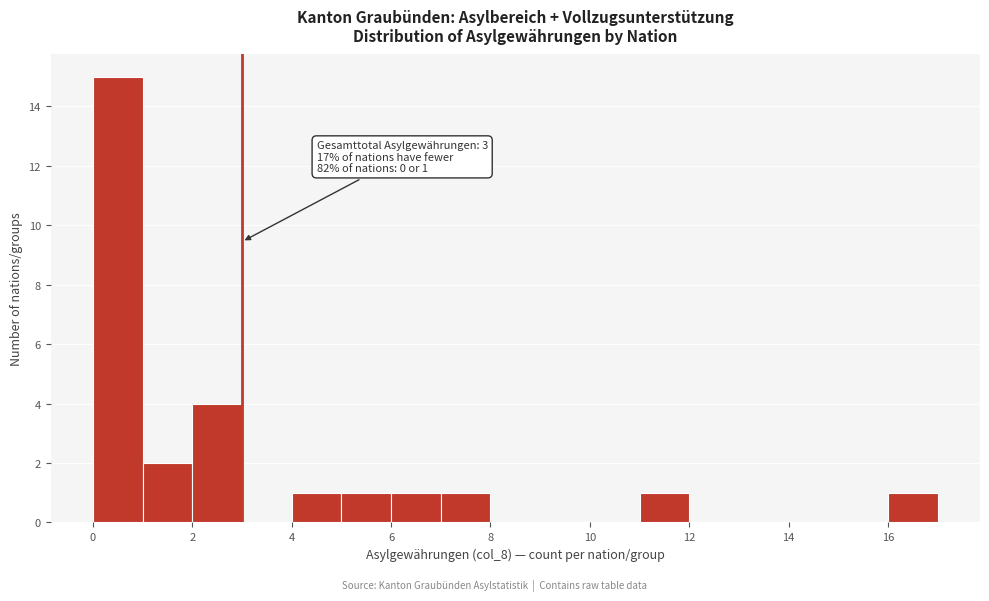

Over which range of the x-axis is the bar tallest?

0 to 1